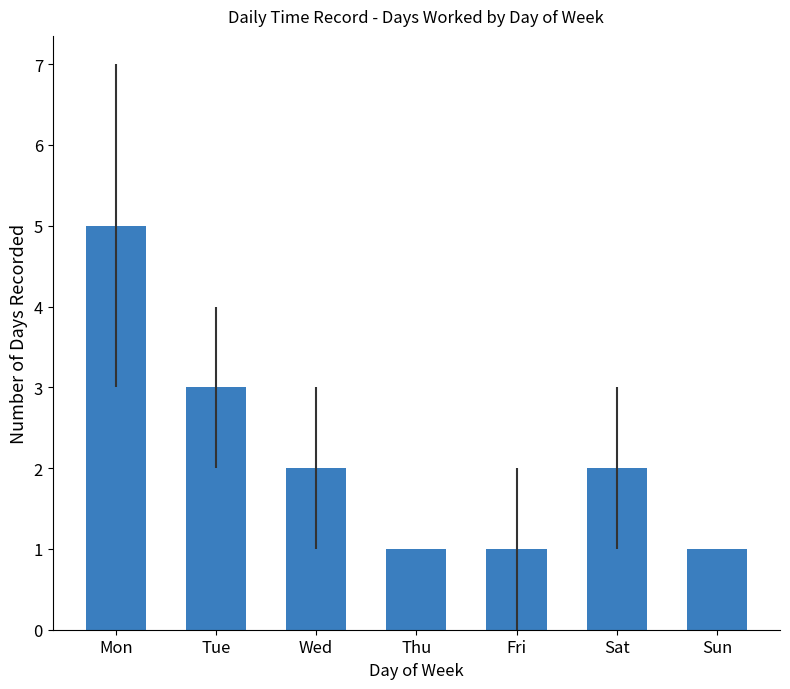

What is the value of the 4th bar from the left?

1